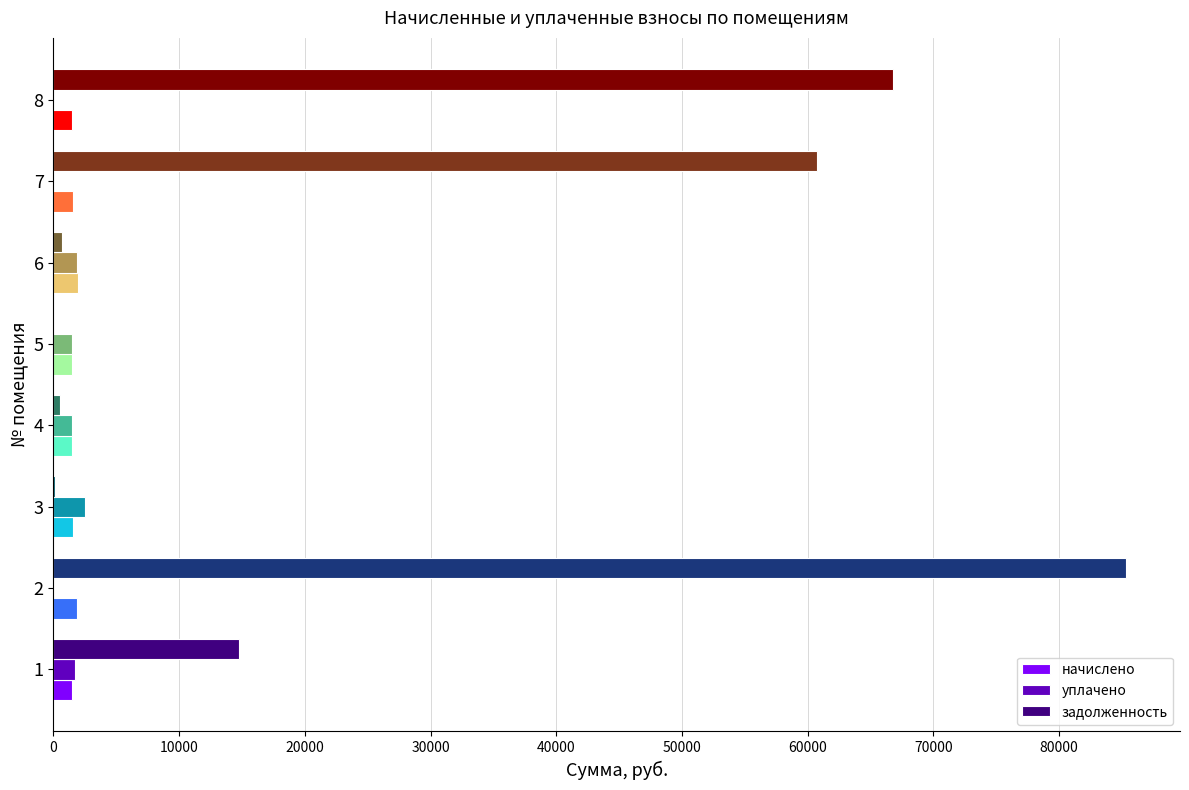

What is the sum of all уплачено values?

8957.5